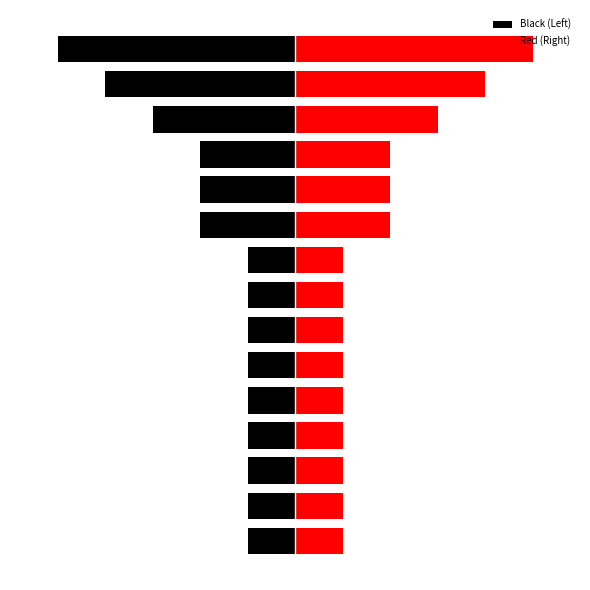

Which category has the lowest value across all series?

14